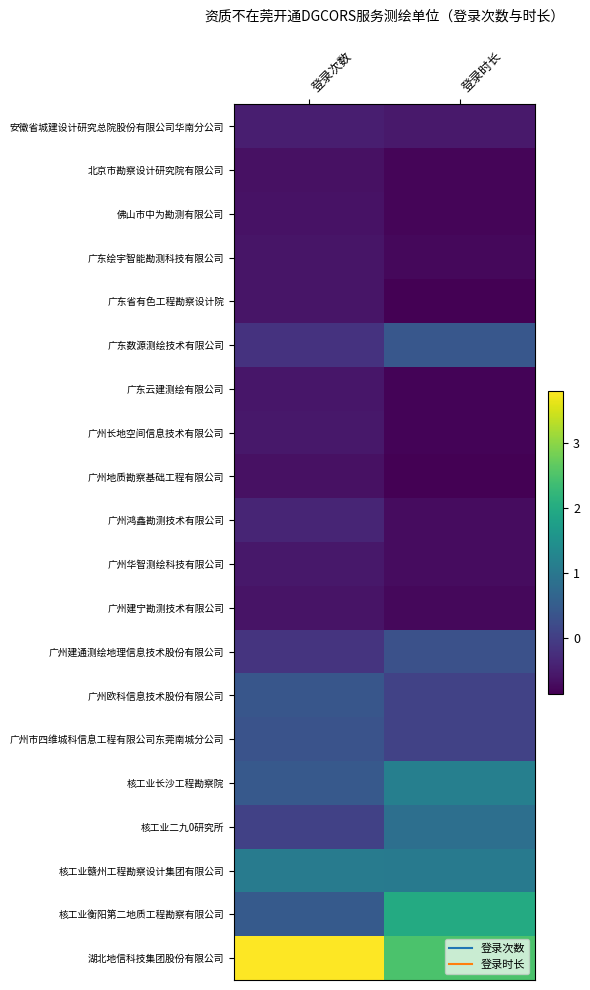

What is the spread (max minus min) of values at 登录时长?

3.3